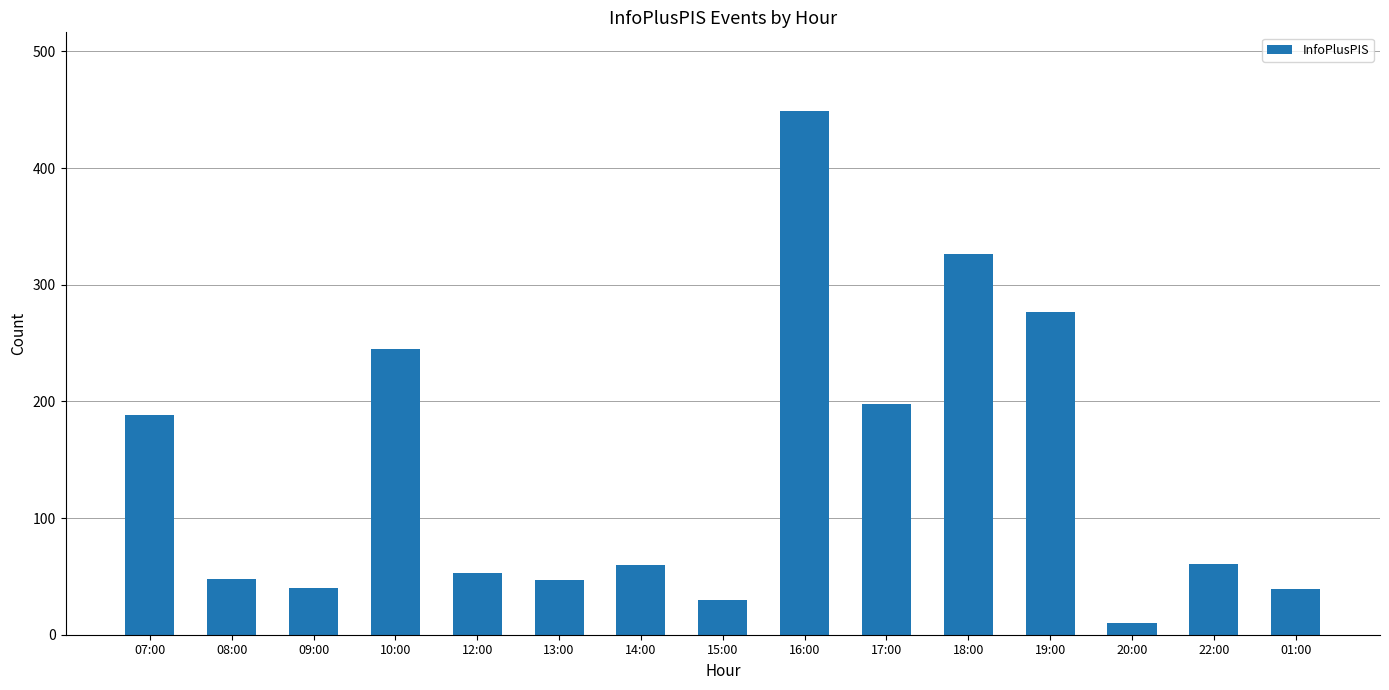

What is the average value?

138